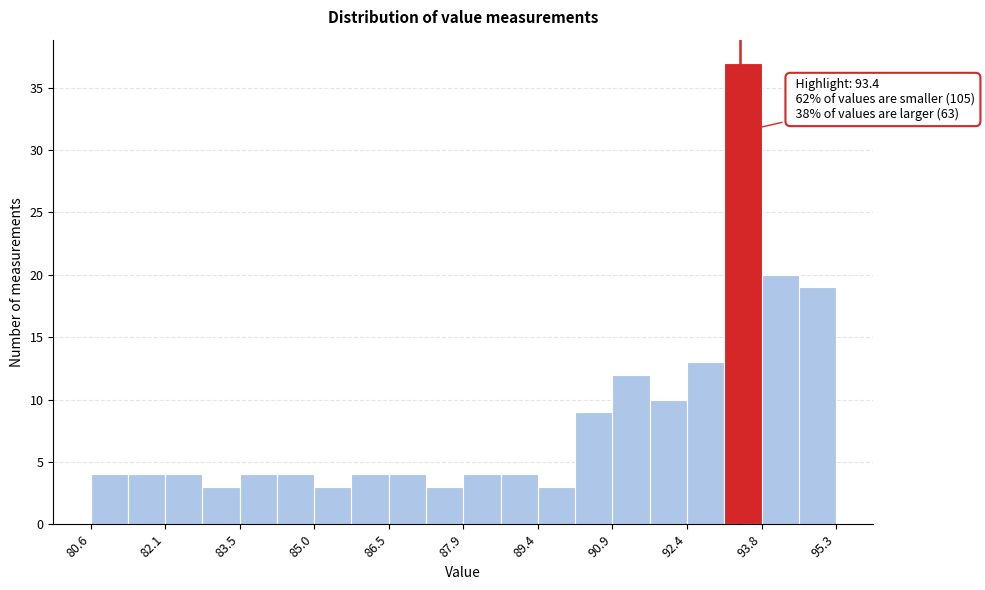

Around what value on the x-axis is the tallest bar? Give the approximate position of its centre, as read against the axis.

93.4